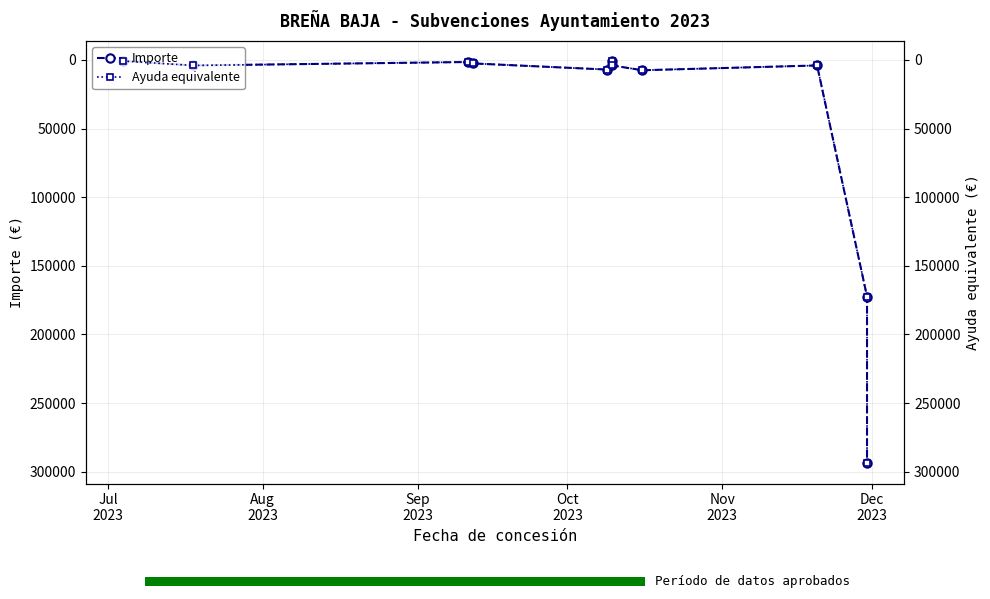

Reading left to right, extract all data points from this chart.

Importe: 750.0	4000.0	1500.0	2500.0	7000.0	1000.0	4000.0	7500.0	4000.0	172406.3	294000.0
Ayuda equivalente: 750.0	4000.0	1500.0	2500.0	7000.0	1000.0	4000.0	7500.0	4000.0	172406.3	294000.0